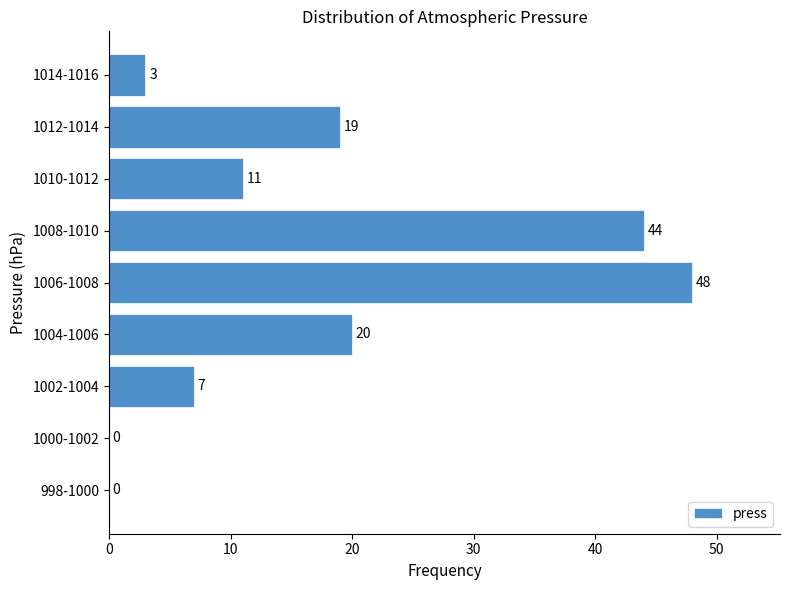

Reading top to bottom, list all the values displayed in this chart.

1014-1016=3	1012-1014=19	1010-1012=11	1008-1010=44	1006-1008=48	1004-1006=20	1002-1004=7	1000-1002=0	998-1000=0